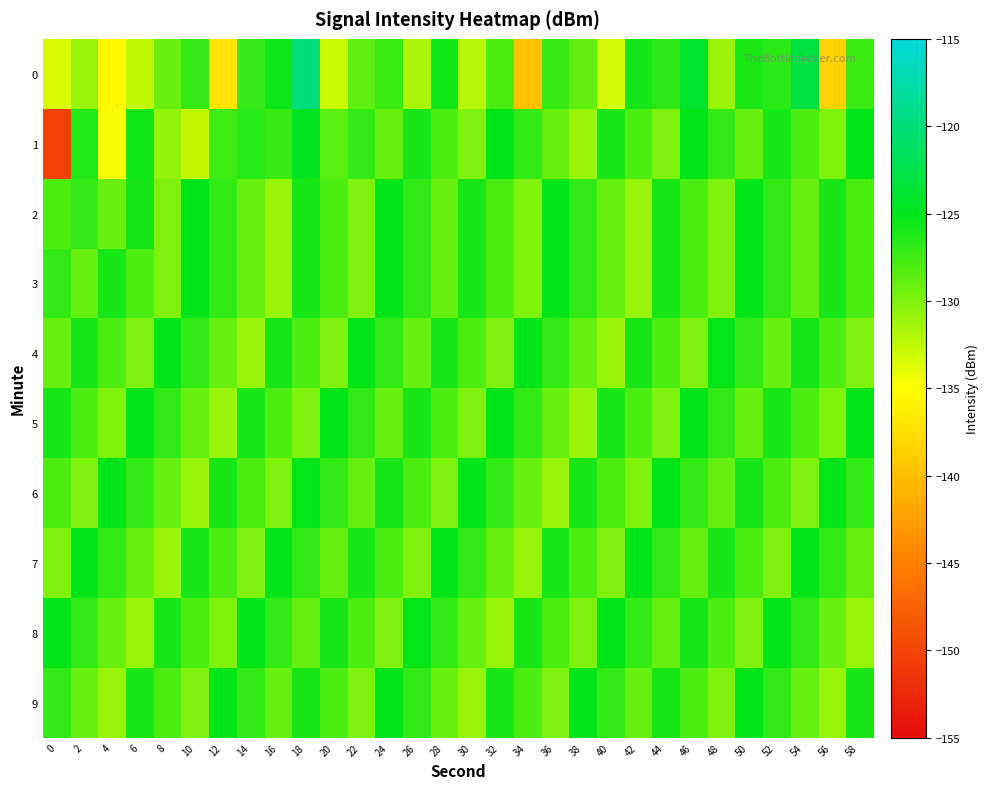

Reading left to right, transcribe all the data shown in this chart.

0: 0=-133.6	2=-131.0	4=-135.4	6=-132.6	8=-129.1	10=-127.0	12=-137.1	14=-127.1	16=-125.5	18=-119.9	20=-132.8	22=-128.7	24=-127.3	26=-131.8	28=-125.8	30=-132.1	32=-128.0	34=-139.9	36=-127.1	38=-128.8	40=-133.2	42=-125.9	44=-126.7	46=-124.2	48=-131.0	50=-126.1	52=-126.7	54=-122.9	56=-138.5	58=-127.4
1: 0=-150.3	2=-126.4	4=-134.9	6=-125.7	8=-130.7	10=-132.7	12=-127.5	14=-126.5	16=-127.2	18=-124.7	20=-128.5	22=-127.0	24=-129.0	26=-126.0	28=-128.0	30=-130.0	32=-125.0	34=-127.0	36=-129.0	38=-131.0	40=-126.0	42=-128.0	44=-130.0	46=-125.0	48=-127.0	50=-129.0	52=-126.0	54=-128.0	56=-130.0	58=-125.0
2: 0=-128.0	2=-127.0	4=-129.0	6=-126.0	8=-130.0	10=-125.0	12=-127.0	14=-129.0	16=-131.0	18=-126.0	20=-128.0	22=-130.0	24=-125.0	26=-127.0	28=-129.0	30=-126.0	32=-128.0	34=-130.0	36=-125.0	38=-127.0	40=-129.0	42=-131.0	44=-126.0	46=-128.0	48=-130.0	50=-125.0	52=-127.0	54=-129.0	56=-126.0	58=-128.0
3: 0=-127.0	2=-129.0	4=-126.0	6=-128.0	8=-130.0	10=-125.0	12=-127.0	14=-129.0	16=-131.0	18=-126.0	20=-128.0	22=-130.0	24=-125.0	26=-127.0	28=-129.0	30=-126.0	32=-128.0	34=-130.0	36=-125.0	38=-127.0	40=-129.0	42=-131.0	44=-126.0	46=-128.0	48=-130.0	50=-125.0	52=-127.0	54=-129.0	56=-126.0	58=-128.0
4: 0=-129.0	2=-126.0	4=-128.0	6=-130.0	8=-125.0	10=-127.0	12=-129.0	14=-131.0	16=-126.0	18=-128.0	20=-130.0	22=-125.0	24=-127.0	26=-129.0	28=-126.0	30=-128.0	32=-130.0	34=-125.0	36=-127.0	38=-129.0	40=-131.0	42=-126.0	44=-128.0	46=-130.0	48=-125.0	50=-127.0	52=-129.0	54=-126.0	56=-128.0	58=-130.0
5: 0=-126.0	2=-128.0	4=-130.0	6=-125.0	8=-127.0	10=-129.0	12=-131.0	14=-126.0	16=-128.0	18=-130.0	20=-125.0	22=-127.0	24=-129.0	26=-126.0	28=-128.0	30=-130.0	32=-125.0	34=-127.0	36=-129.0	38=-131.0	40=-126.0	42=-128.0	44=-130.0	46=-125.0	48=-127.0	50=-129.0	52=-126.0	54=-128.0	56=-130.0	58=-125.0
6: 0=-128.0	2=-130.0	4=-125.0	6=-127.0	8=-129.0	10=-131.0	12=-126.0	14=-128.0	16=-130.0	18=-125.0	20=-127.0	22=-129.0	24=-126.0	26=-128.0	28=-130.0	30=-125.0	32=-127.0	34=-129.0	36=-131.0	38=-126.0	40=-128.0	42=-130.0	44=-125.0	46=-127.0	48=-129.0	50=-126.0	52=-128.0	54=-130.0	56=-125.0	58=-127.0
7: 0=-130.0	2=-125.0	4=-127.0	6=-129.0	8=-131.0	10=-126.0	12=-128.0	14=-130.0	16=-125.0	18=-127.0	20=-129.0	22=-126.0	24=-128.0	26=-130.0	28=-125.0	30=-127.0	32=-129.0	34=-131.0	36=-126.0	38=-128.0	40=-130.0	42=-125.0	44=-127.0	46=-129.0	48=-126.0	50=-128.0	52=-130.0	54=-125.0	56=-127.0	58=-129.0
8: 0=-125.0	2=-127.0	4=-129.0	6=-131.0	8=-126.0	10=-128.0	12=-130.0	14=-125.0	16=-127.0	18=-129.0	20=-126.0	22=-128.0	24=-130.0	26=-125.0	28=-127.0	30=-129.0	32=-131.0	34=-126.0	36=-128.0	38=-130.0	40=-125.0	42=-127.0	44=-129.0	46=-126.0	48=-128.0	50=-130.0	52=-125.0	54=-127.0	56=-129.0	58=-131.0
9: 0=-127.0	2=-129.0	4=-131.0	6=-126.0	8=-128.0	10=-130.0	12=-125.0	14=-127.0	16=-129.0	18=-126.0	20=-128.0	22=-130.0	24=-125.0	26=-127.0	28=-129.0	30=-131.0	32=-126.0	34=-128.0	36=-130.0	38=-125.0	40=-127.0	42=-129.0	44=-126.0	46=-128.0	48=-130.0	50=-125.0	52=-127.0	54=-129.0	56=-131.0	58=-126.0